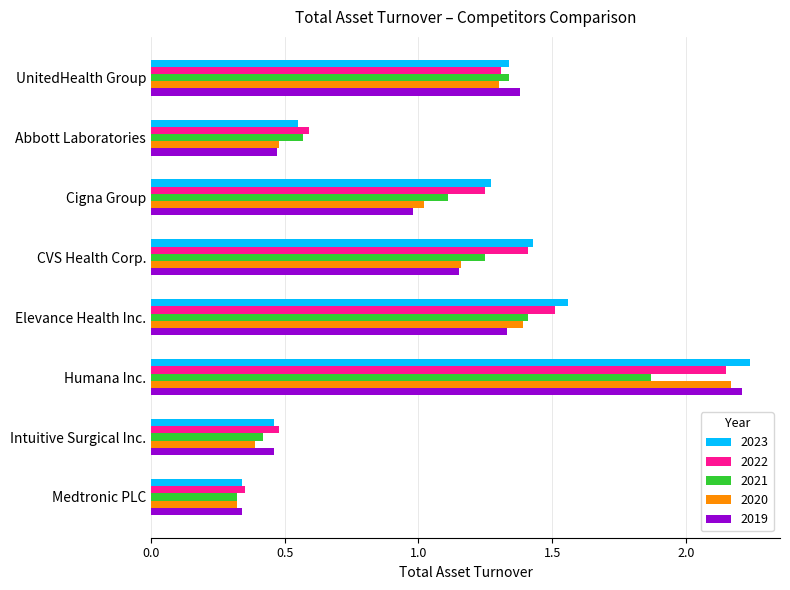

Which label corresponds to the largest value in the chart?

Humana Inc.